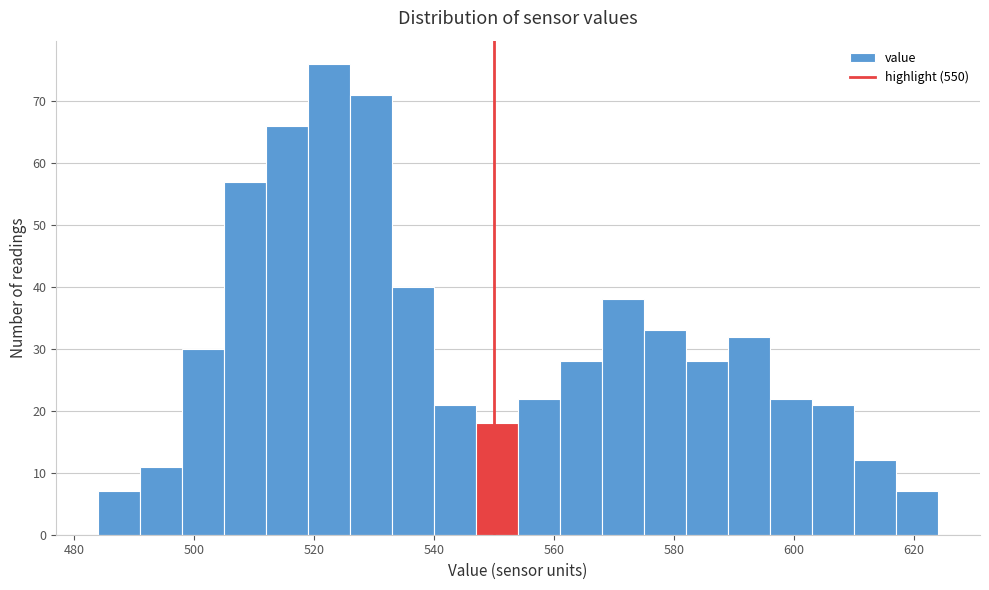

Around what value on the x-axis is the tallest bar? Give the approximate position of its centre, as read against the axis.

522